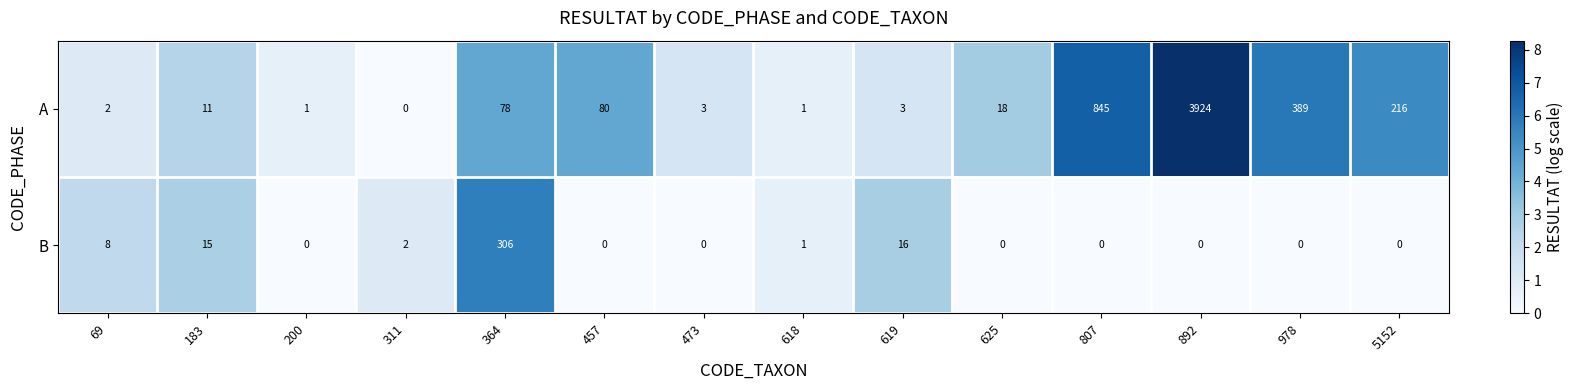

Reading right to left, transcribe all the data shown in this chart.

A: 5152=216	978=389	892=3924	807=845	625=18	619=3	618=1	473=3	457=80	364=78	311=0	200=1	183=11	69=2
B: 5152=0	978=0	892=0	807=0	625=0	619=16	618=1	473=0	457=0	364=306	311=2	200=0	183=15	69=8